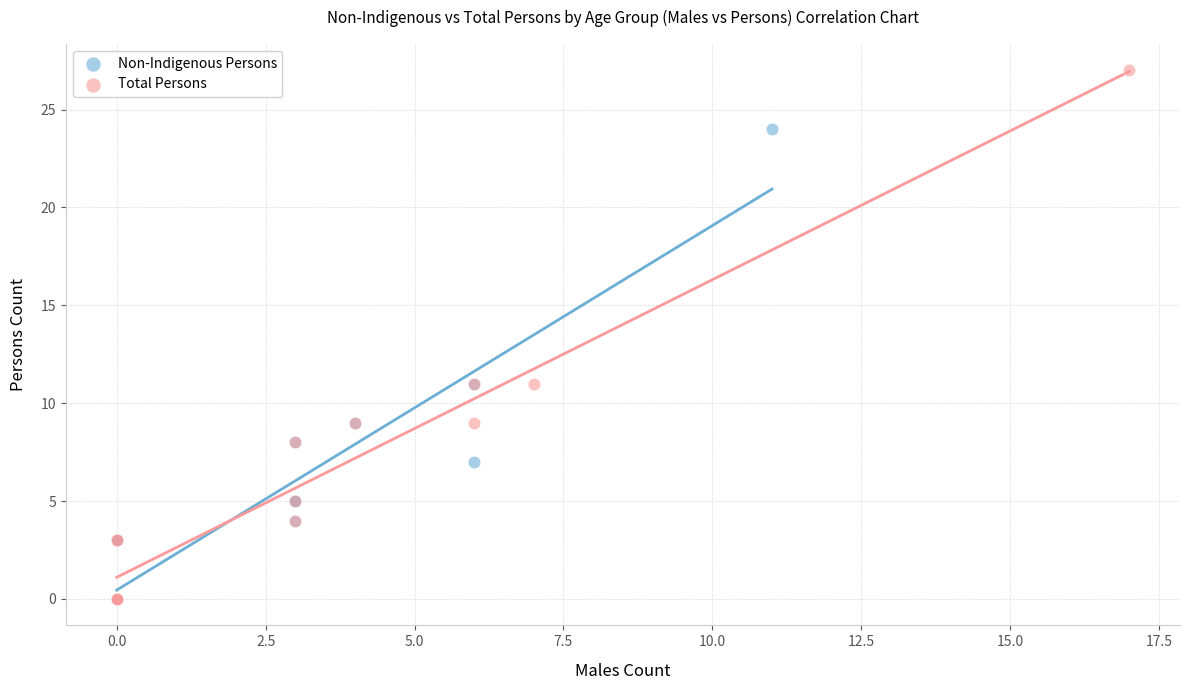

Which series has the largest Y range (max minus min)?

Total Persons